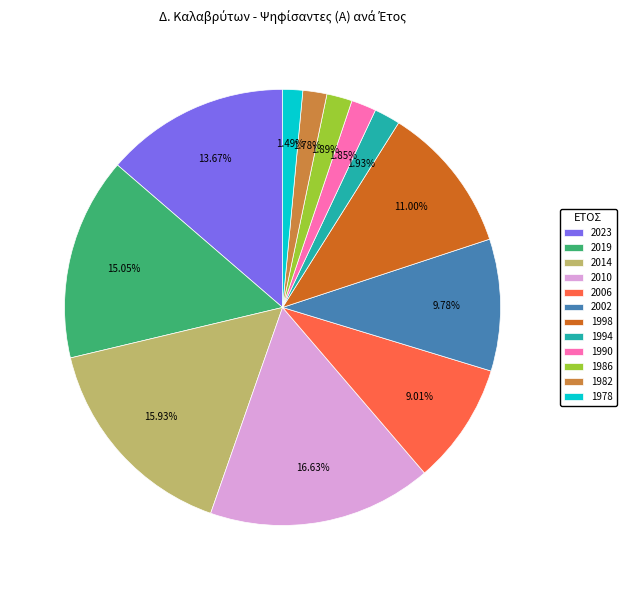

Is it true that 1978 is 16% of the pie?

False